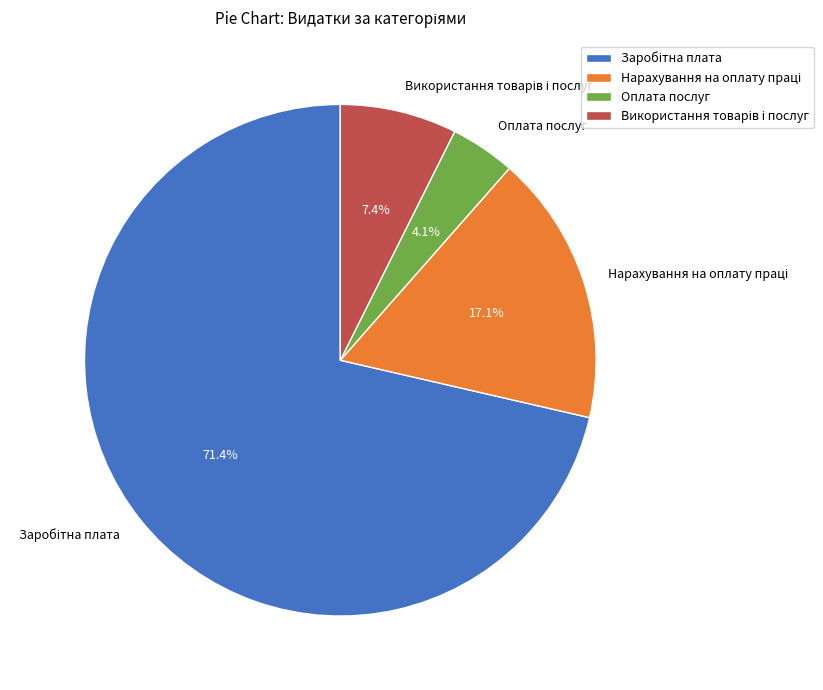

What is the smallest slice in the pie chart?

Оплата послуг